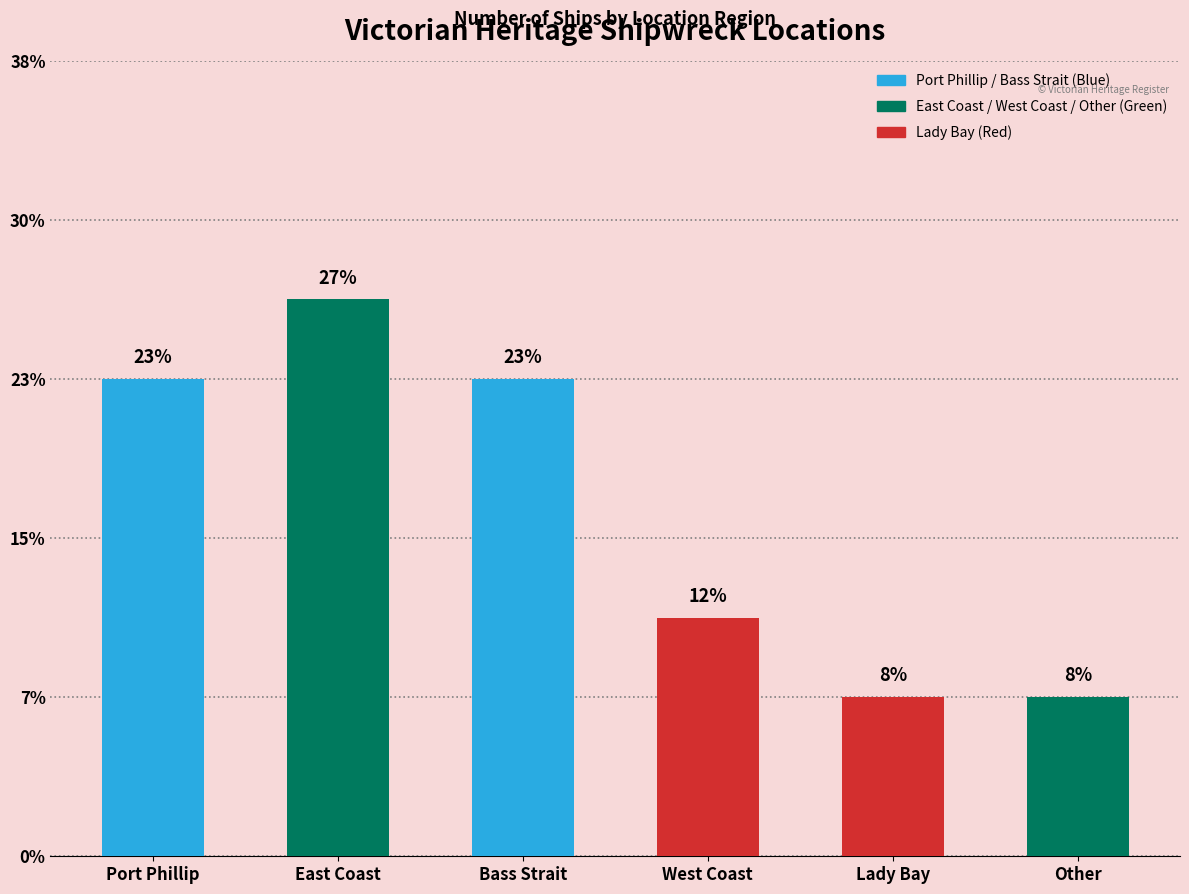

How many categories are shown in the chart?

6